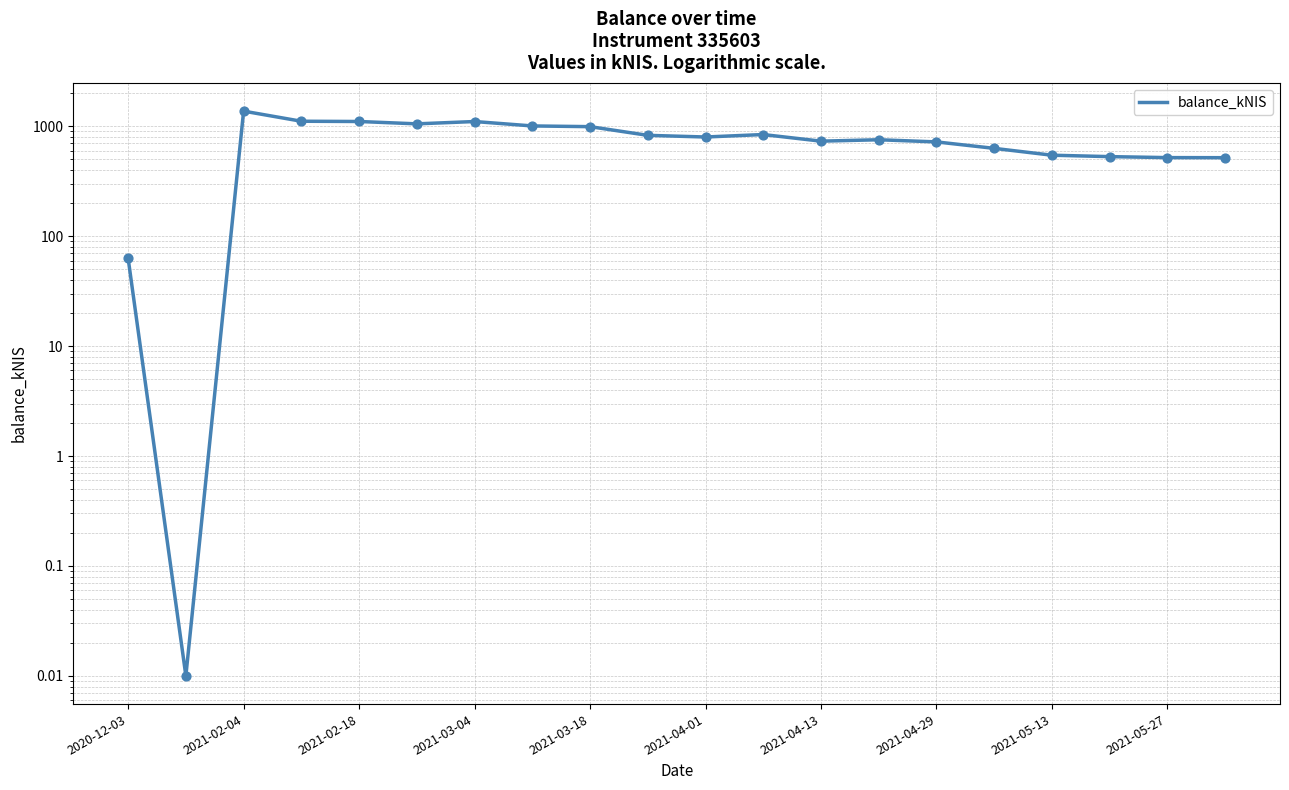

What is the change in value from 2021-03-18 to 2021-05-27?

-473.5